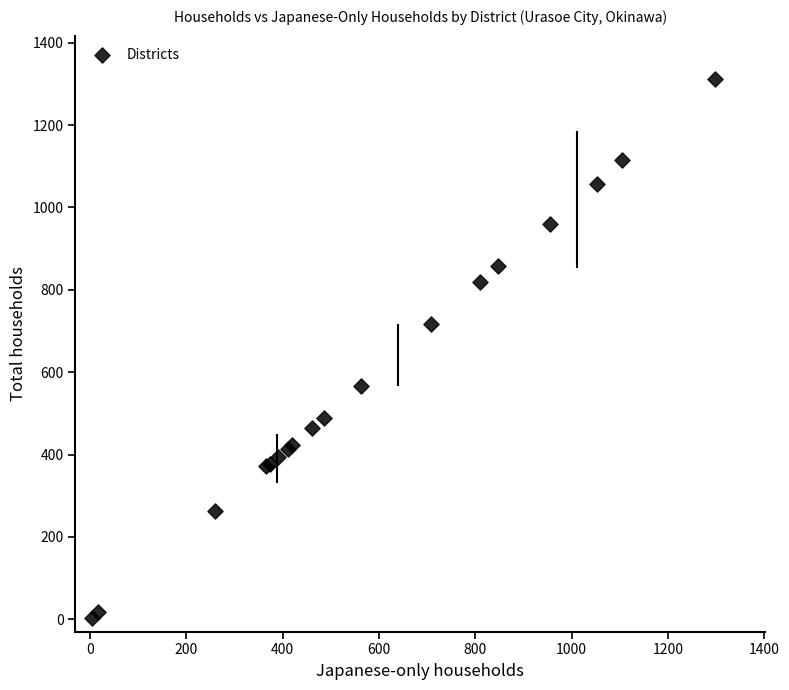

What Y value in the scatter plot is closest to 658?

716